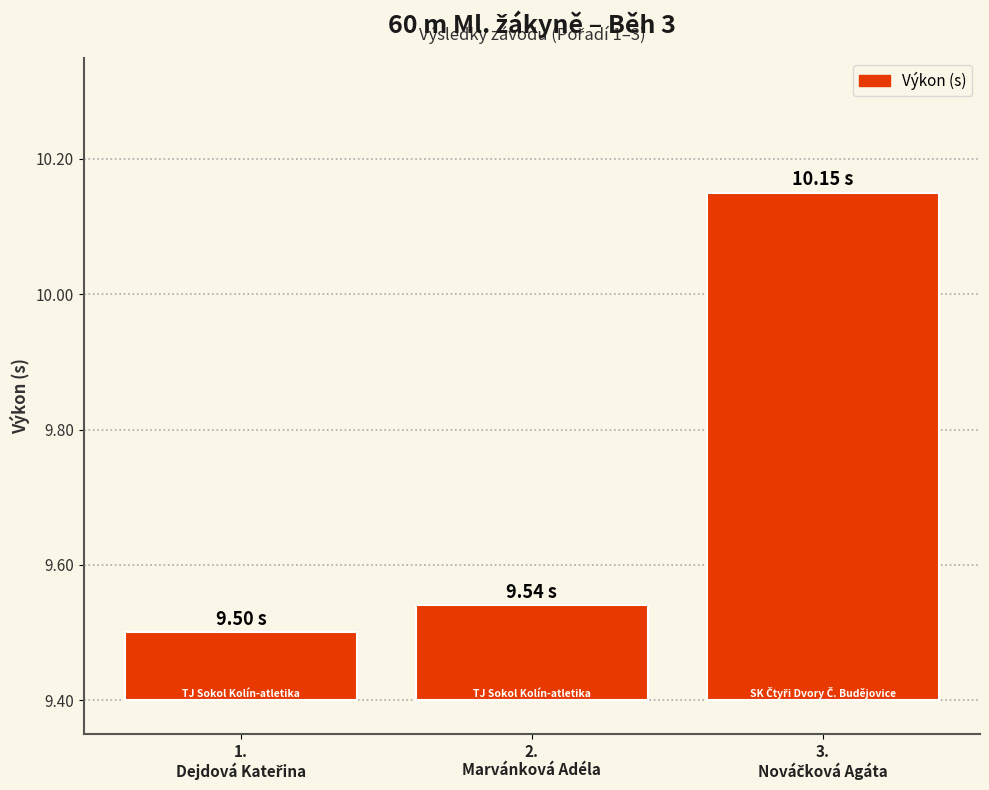

Does the chart contain stacked bars?

No